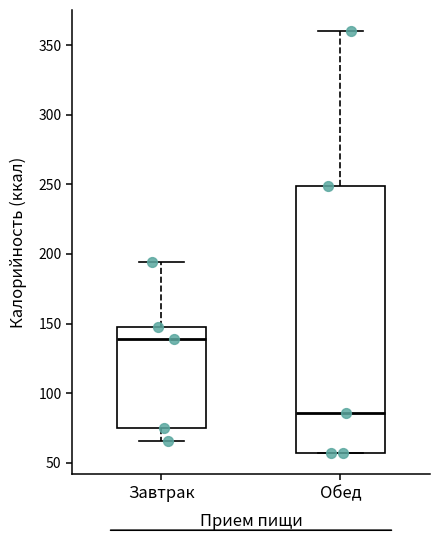

Reading left to right, transcribe this box plot: for each box, give where its median line is, the range the box spans, and where its two whiskers end, as read against the y-axis. The values are not printed on the chart, so give them approximately, as read against the axis.

Завтрак: median 140, box 75 to 150, whiskers 65 to 195
Обед: median 85, box 55 to 250, whiskers 55 to 360